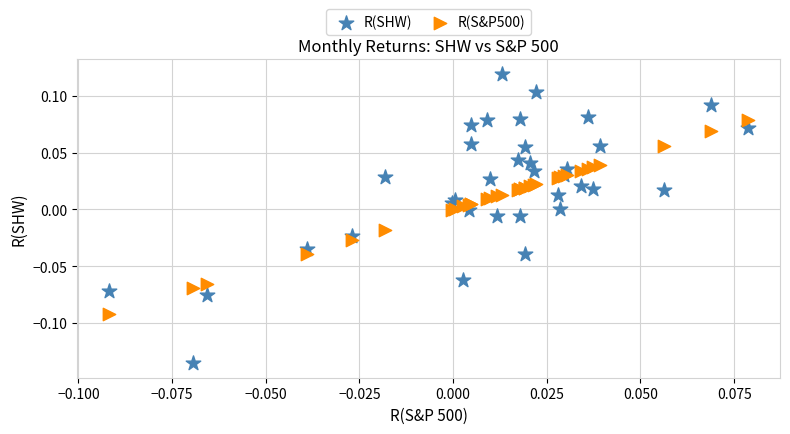

Which series reaches the minimum Y coordinate?

R(SHW)